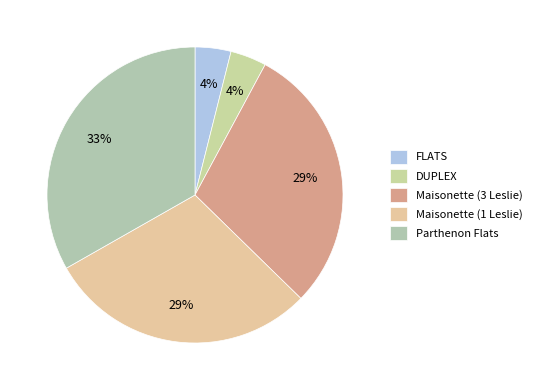

Is there a majority slice in this chart?

No